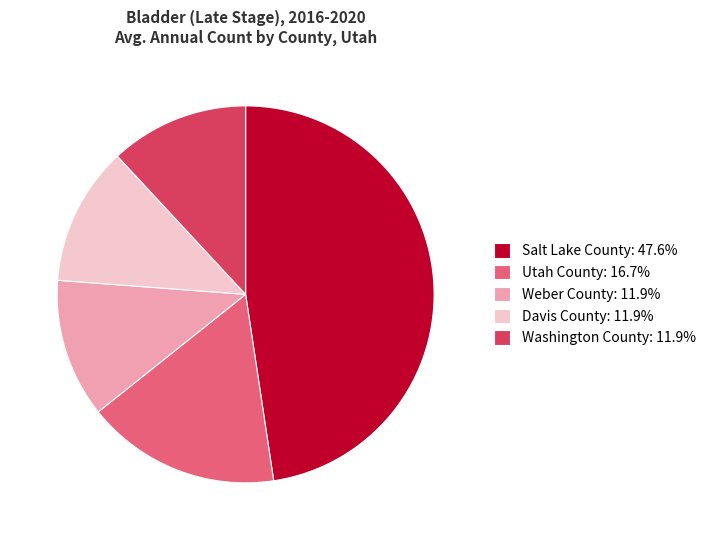

Does Salt Lake County: 47.6% represent more than half of the total?

No